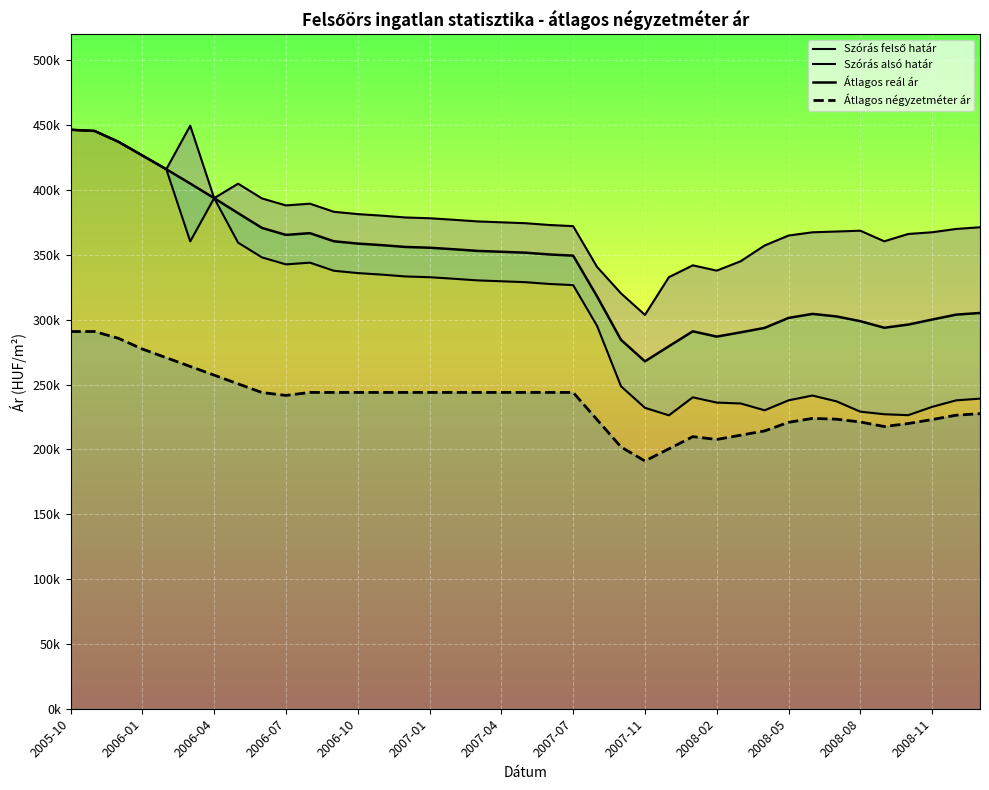

At which category is the sum across all series the highest?

2005-10